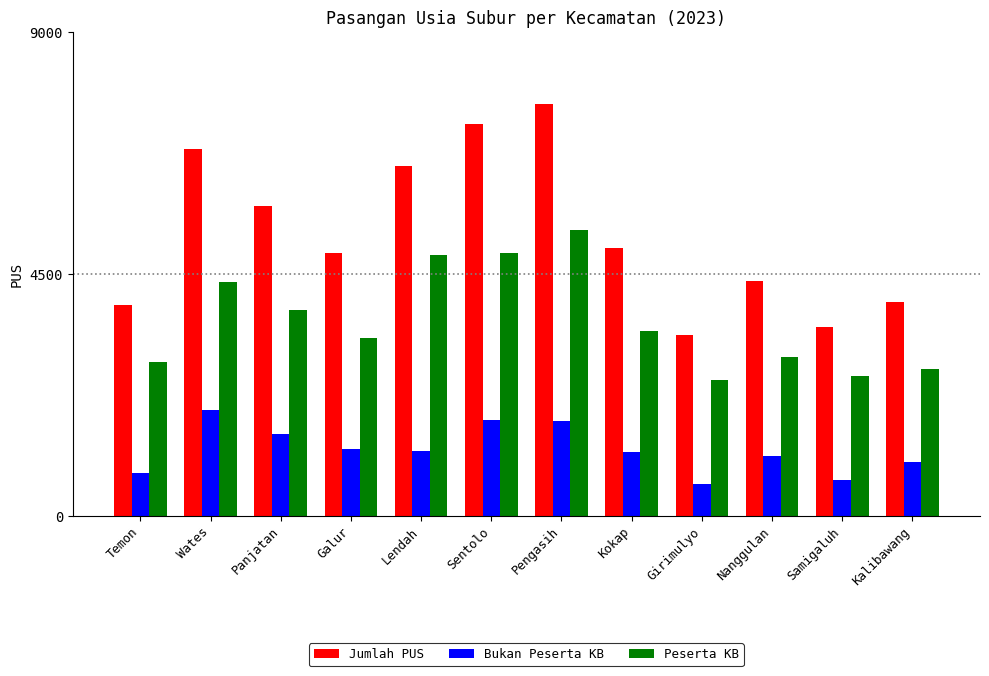

What is the difference between the Bukan Peserta KB values at Pengasih and Kokap?

577